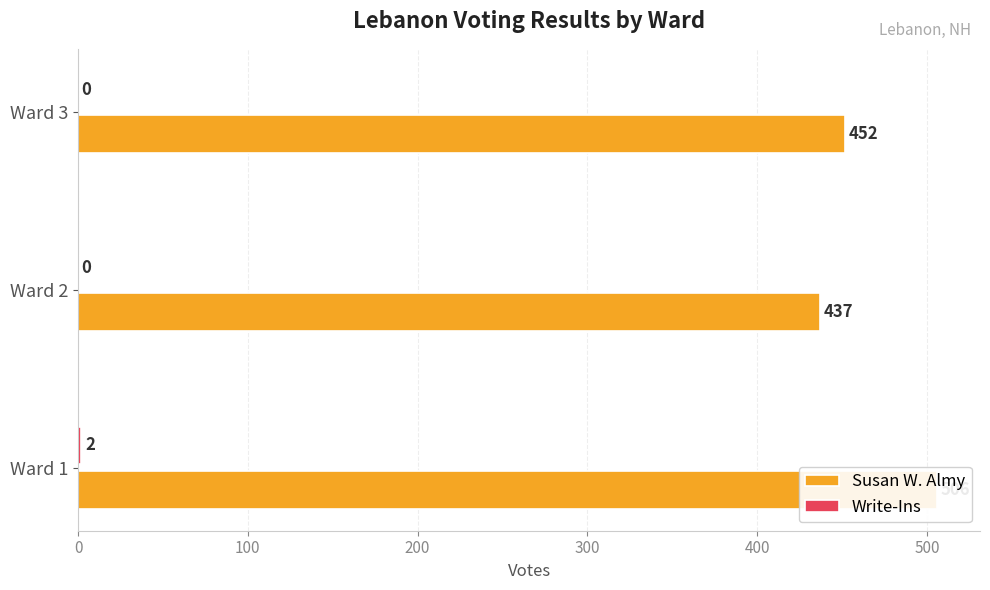

Rank the series by their average value, from lowest to highest.

Write-Ins, Susan W. Almy